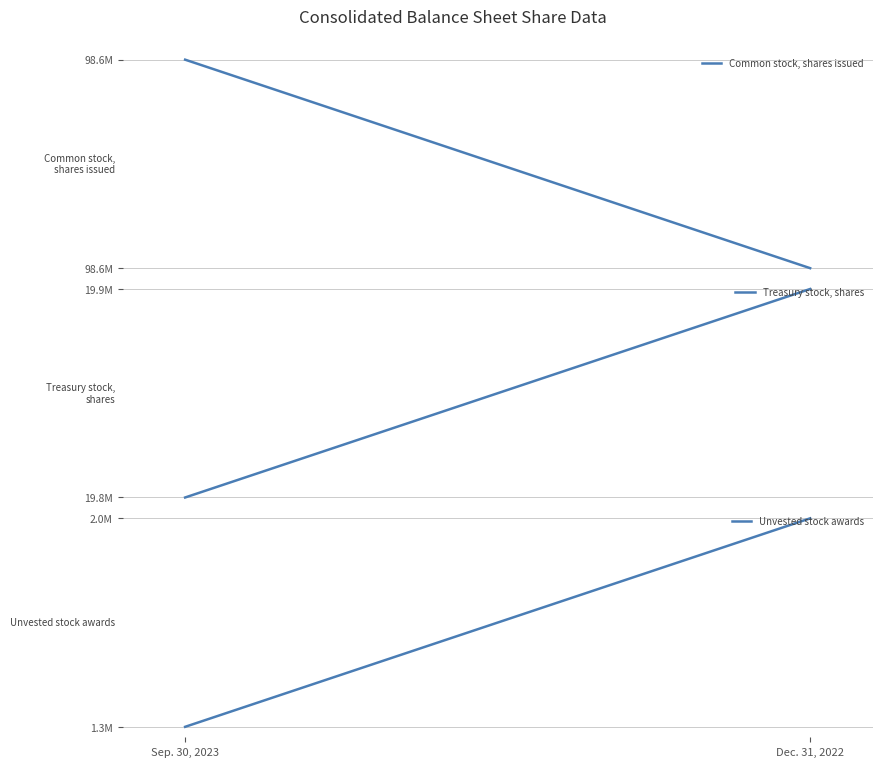

The Common stock, shares issued series shows 98638673 at Sep. 30, 2023. True or false?

True